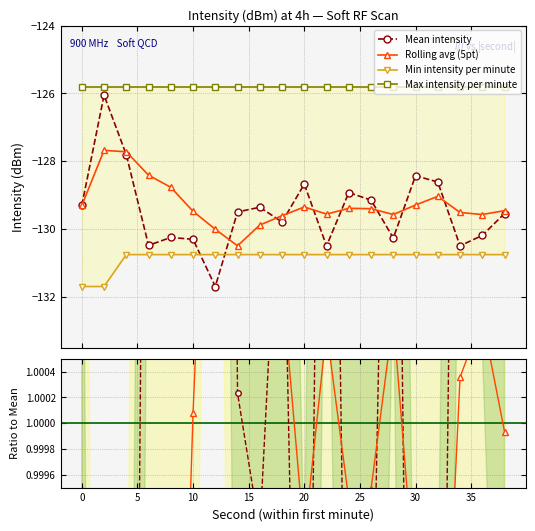

Between which two adjacent categories do Min intensity per minute and Mean intensity per minute first intersect?

10 and 12